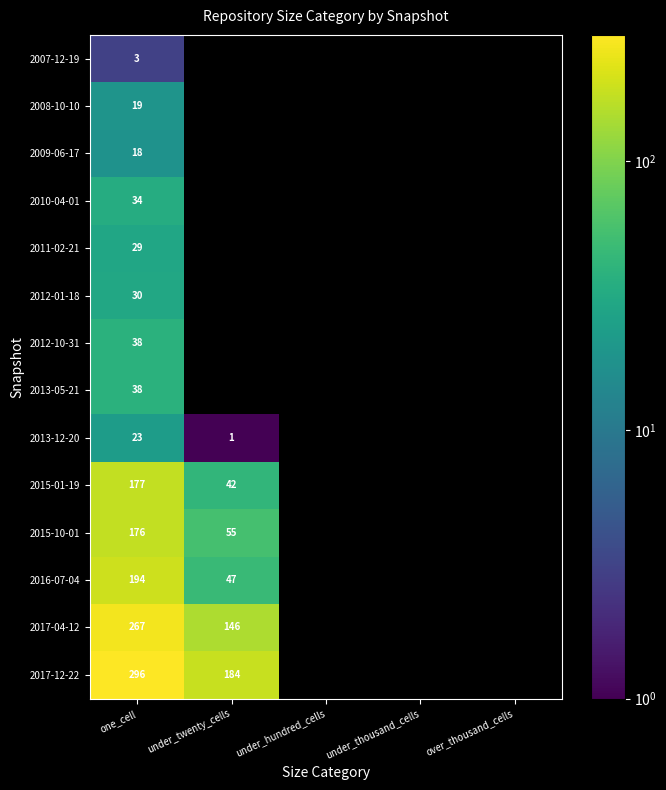

The 2013-12-20 series shows 23 at one_cell. True or false?

True